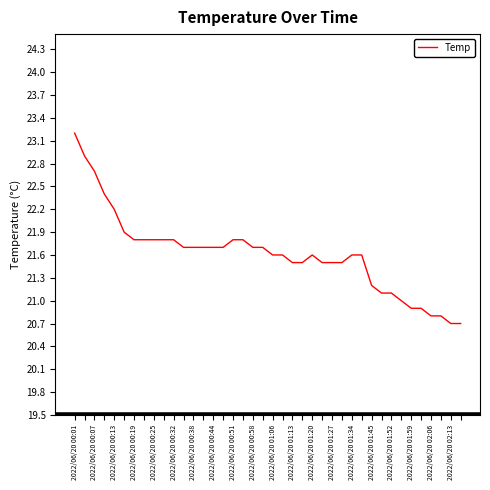

What is the difference between the maximum and minimum values?

2.5